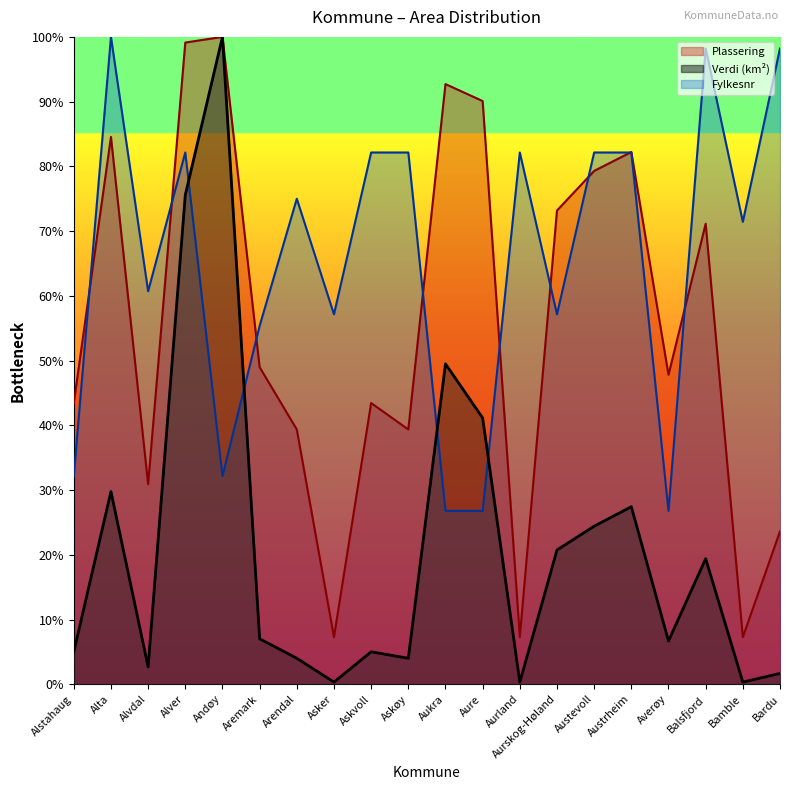

Where is the first local minimum for Fylkesnr_norm?

Alvdal